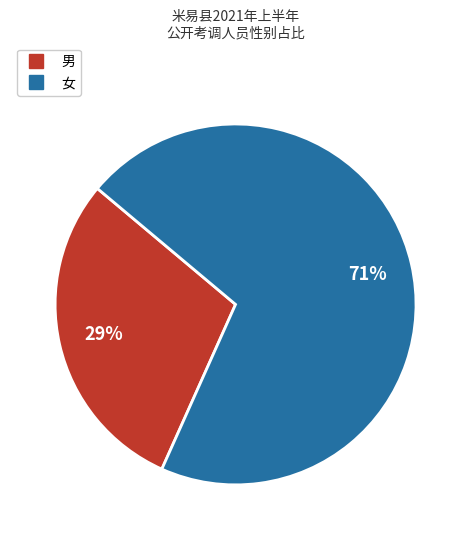

Rank the categories by value from lowest to highest.

男, 女